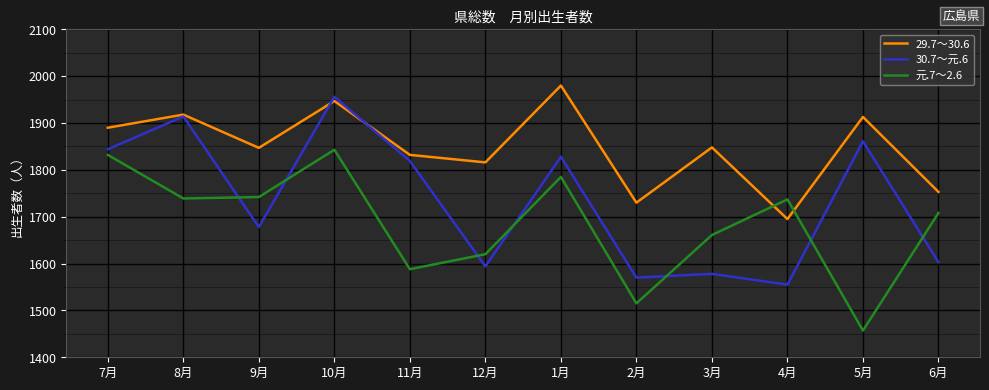

Which series has the widest spread of values?

30.7～元.6